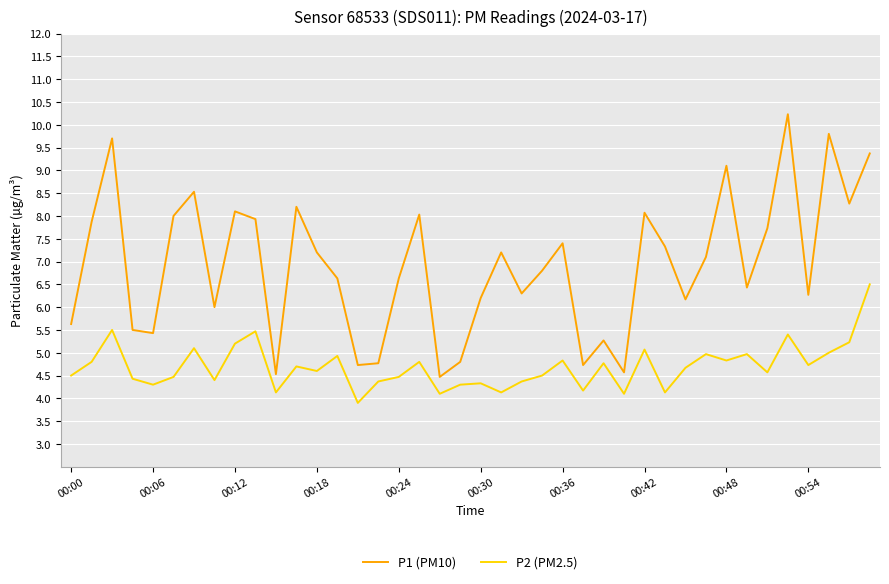

How many values in the P2 (PM2.5) series are below 4?

1